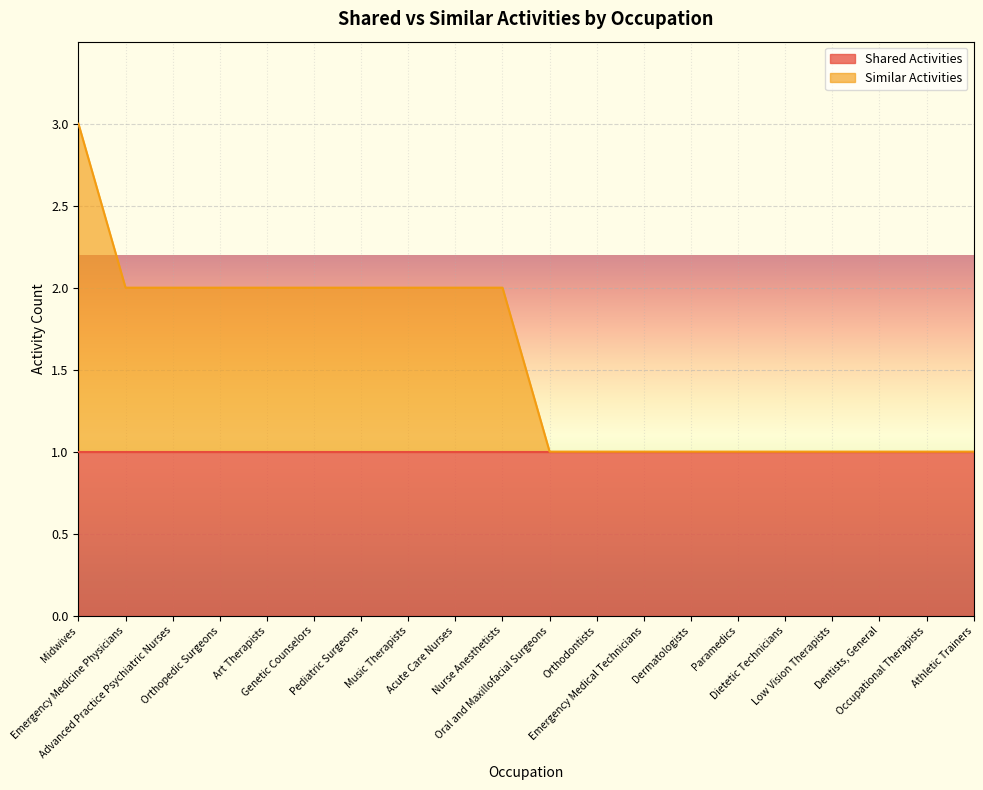

What is the average value?

2